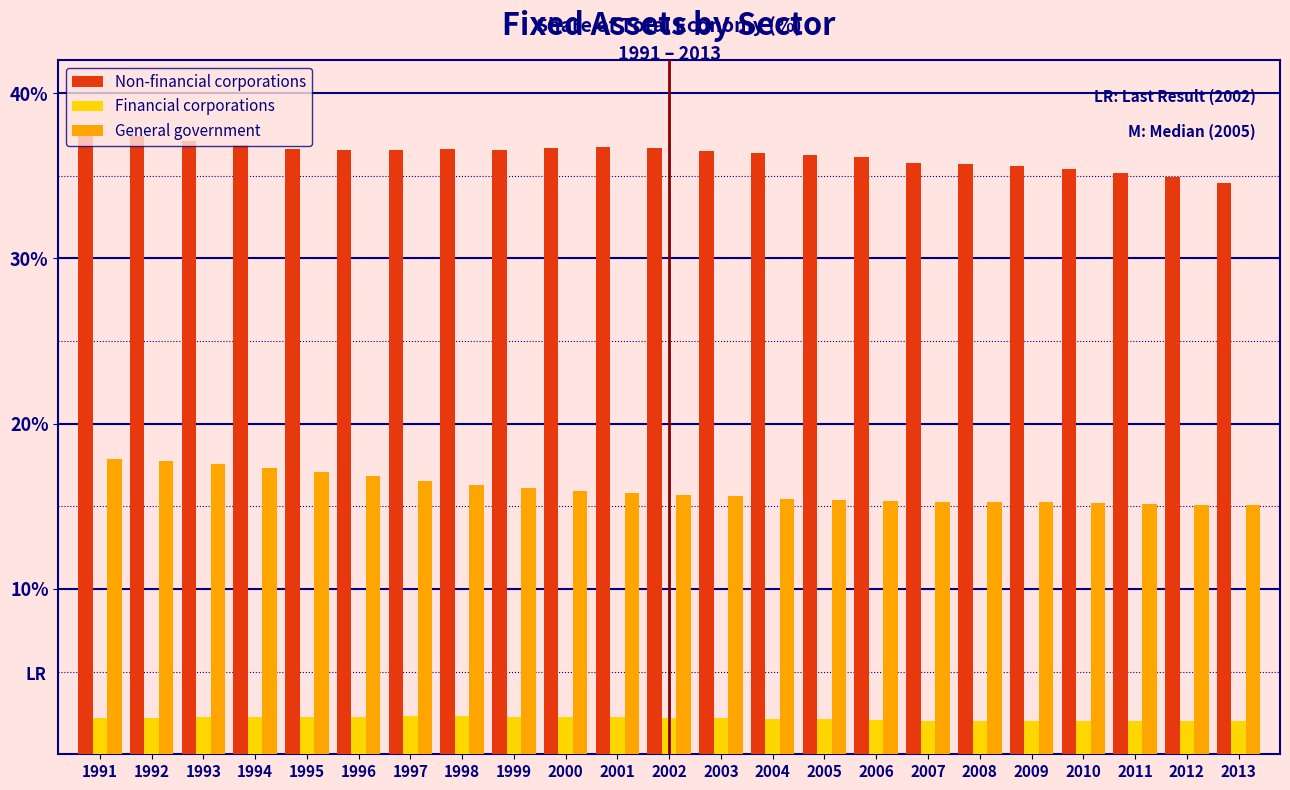

Which series has the largest total across all categories?

Non-financial corporations